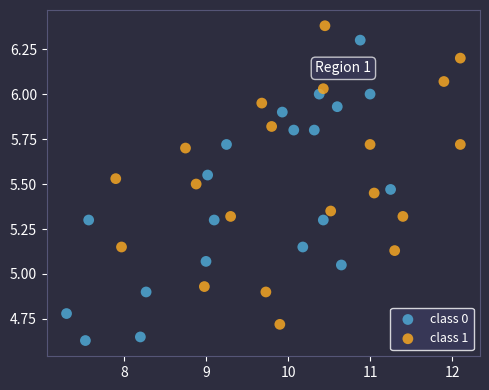

Which series contains the highest Y value?

class 1